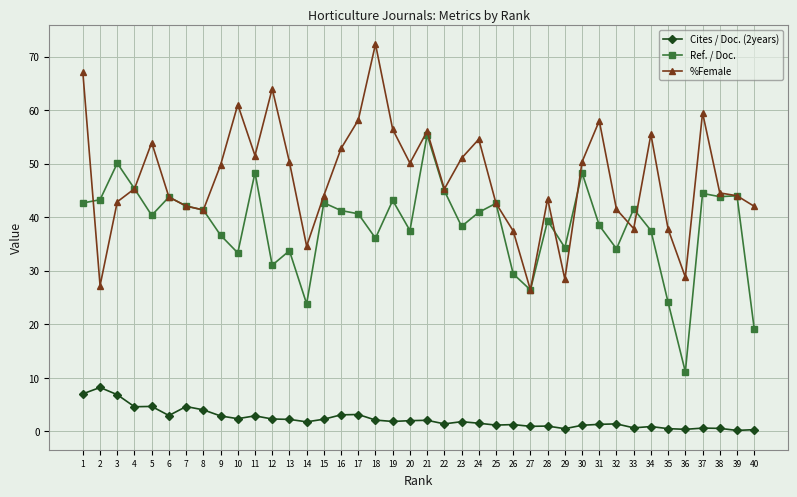

True or false: %Female has more than 0 interior local peaks.

True